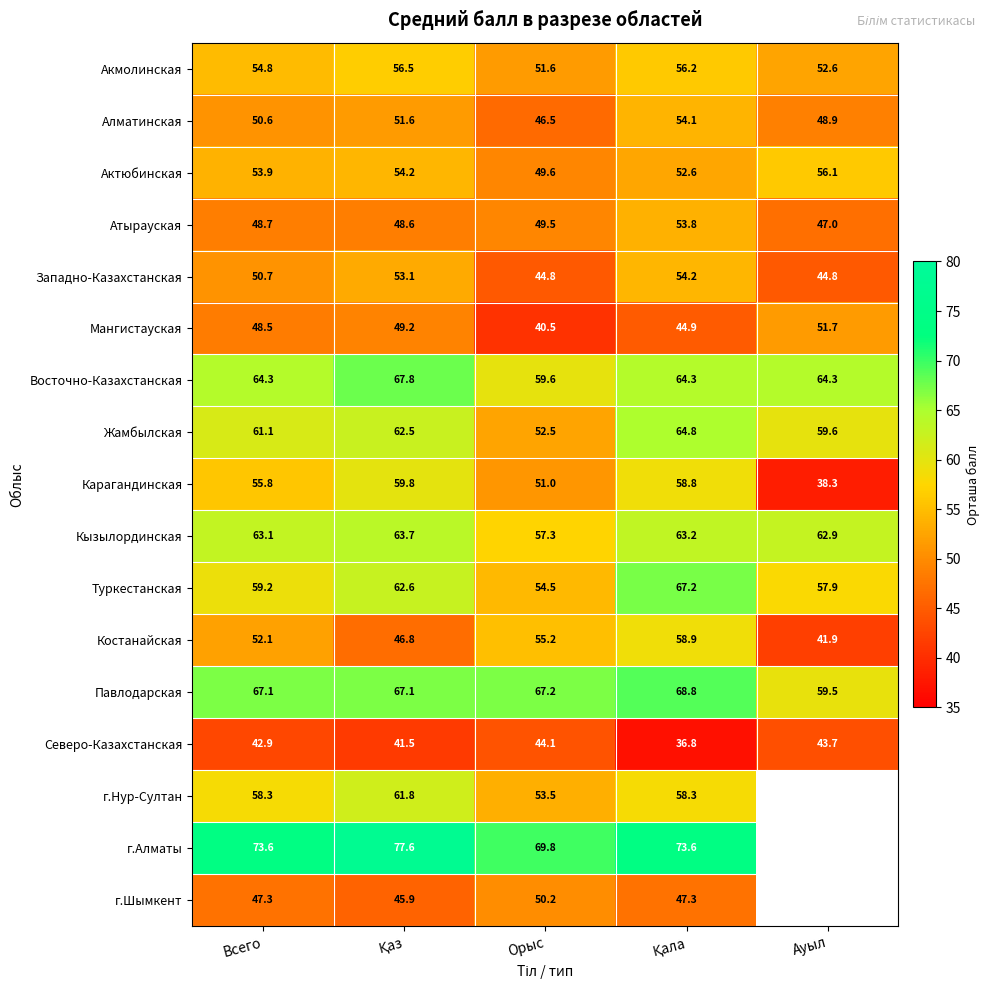

True or false: Мангистауская has a value of 67.5 at Ауыл.

False